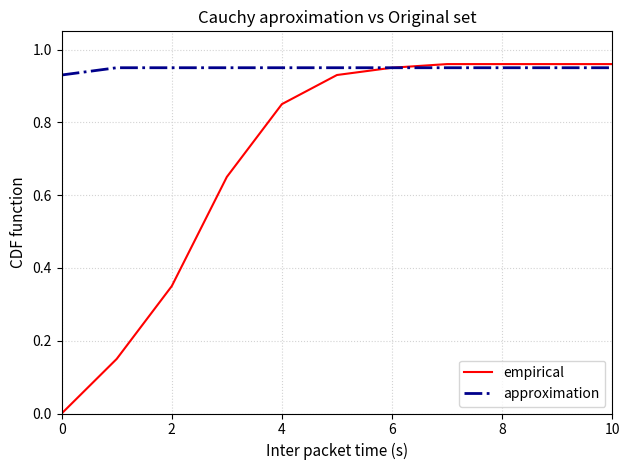

Which series has the largest total across all categories?

approximation